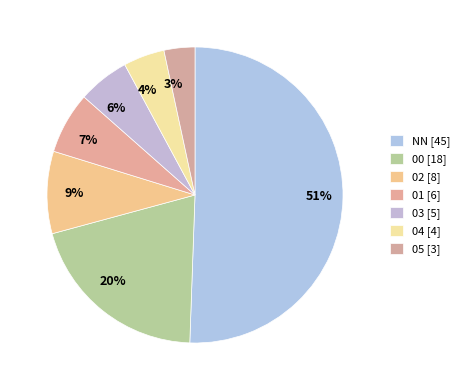

To the nearest percent, what is the difference between the 01 and 05 slice percentages?

3%